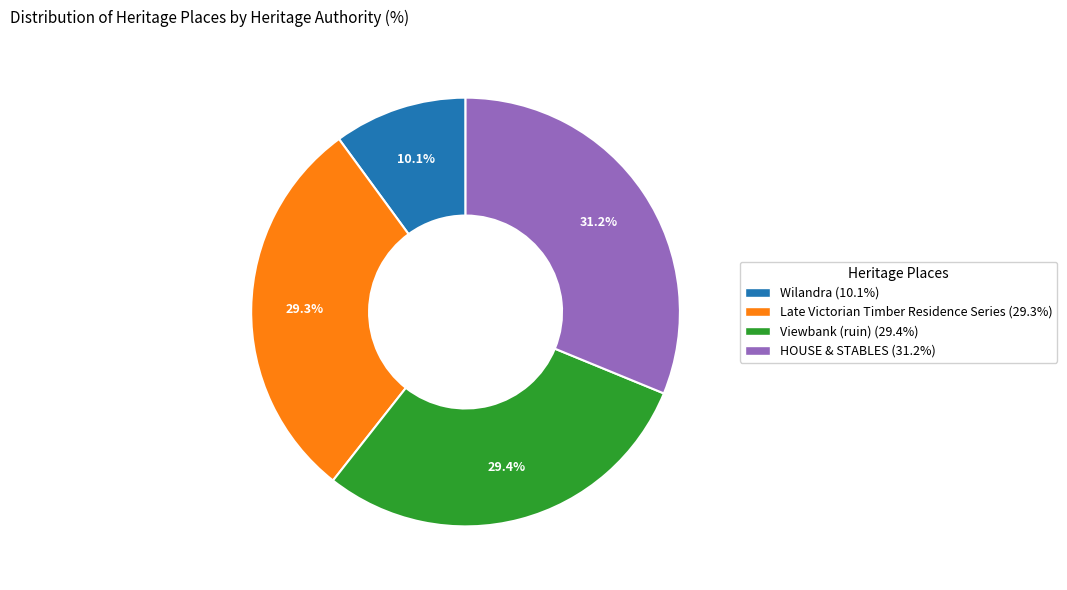

How many slices are in this pie chart?

4